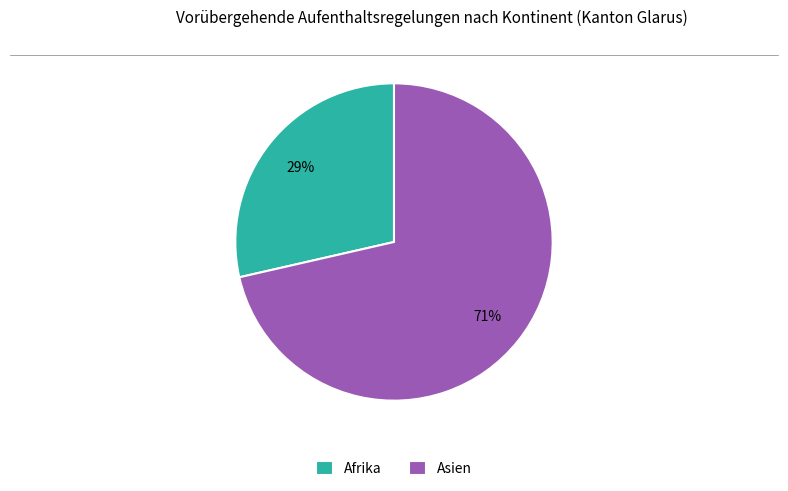

To the nearest percent, what is the combined percentage of Afrika and Asien?

100%